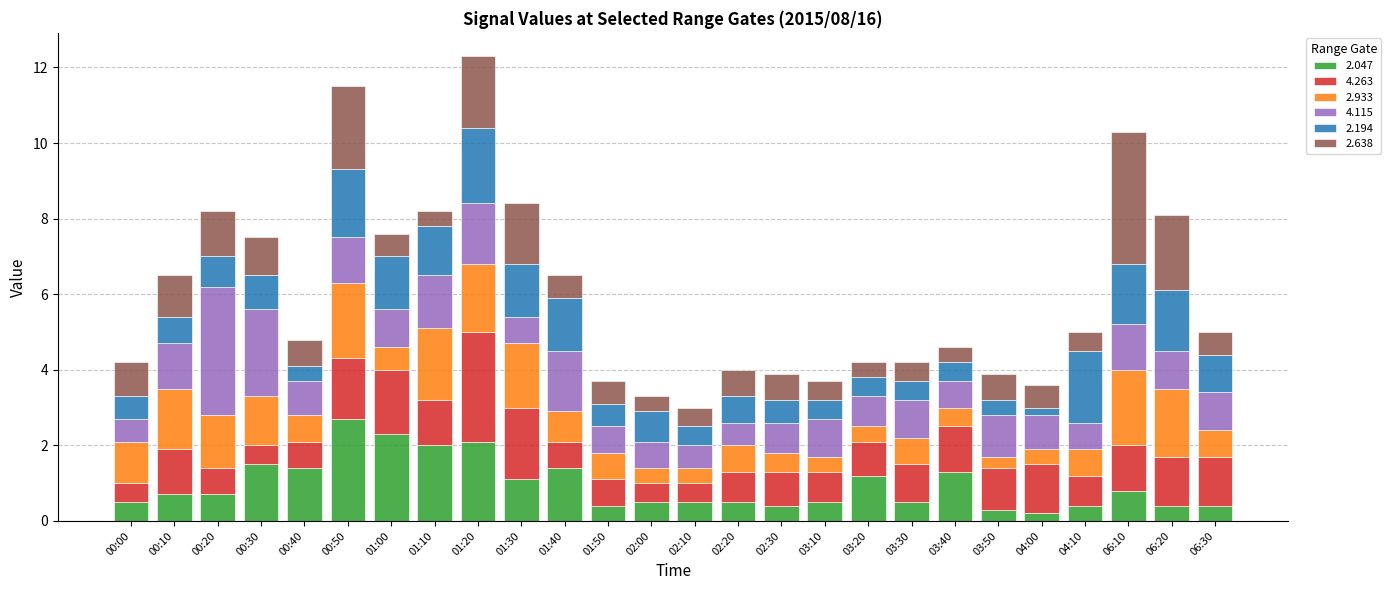

What is the total value across all series at 02:00?

3.3